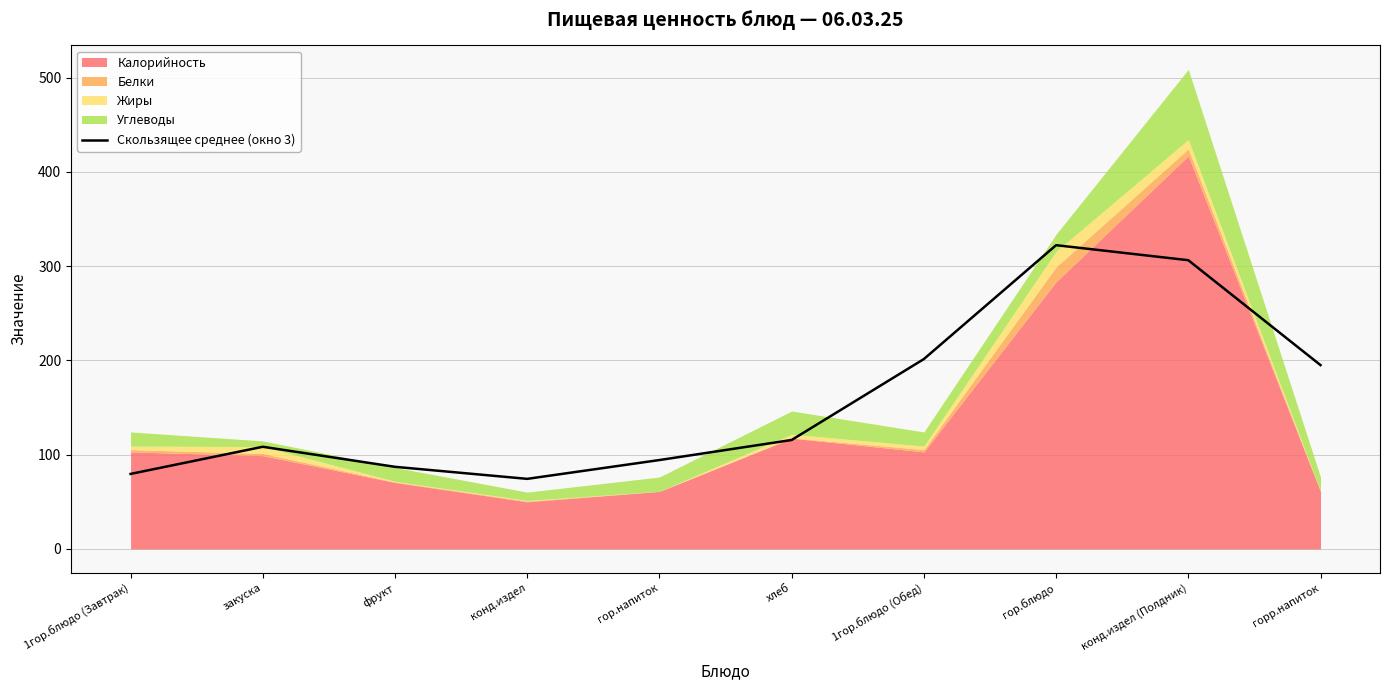

The chart shows a value of 95.6 at 1гор.блюдо (Обед). True or false?

False